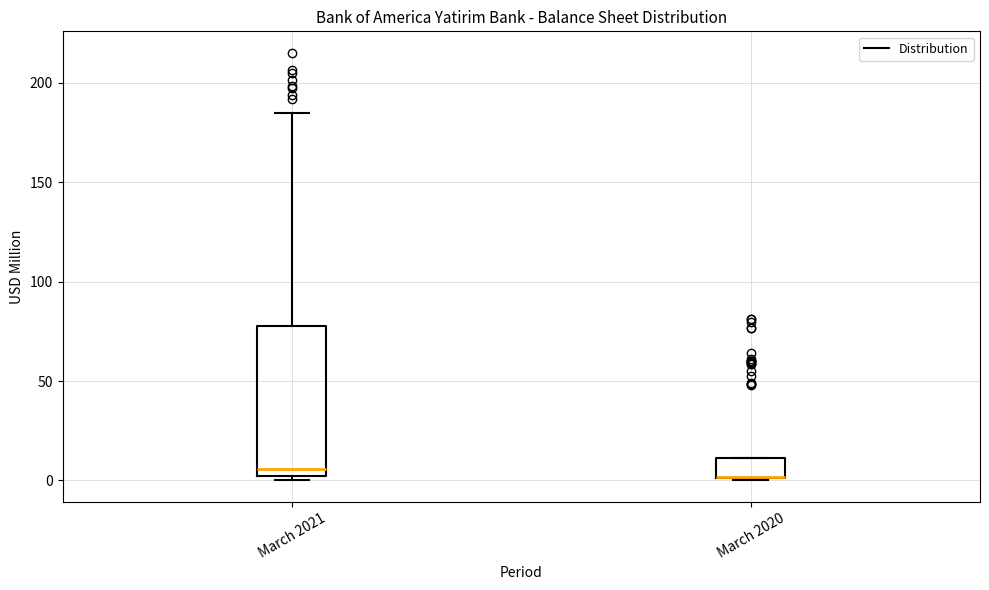

Reading left to right, transcribe this box plot: for each box, give where its median line is, the range the box spans, and where its two whiskers end, as read against the y-axis. The values are not printed on the chart, so give them approximately, as read against the axis.

March 2021: median 5, box 0 to 75, whiskers 0 (just below the box's lower edge) to 185
March 2020: median 0 (drawn on the box's lower edge), box 0 to 10, whiskers 0 to 10